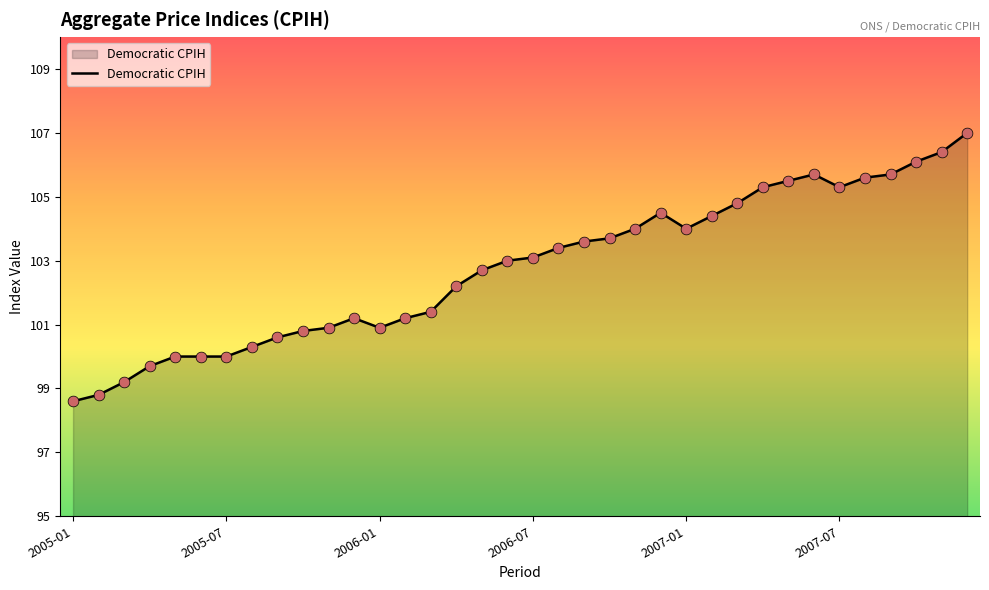

What is the maximum value shown in the chart?

107.0